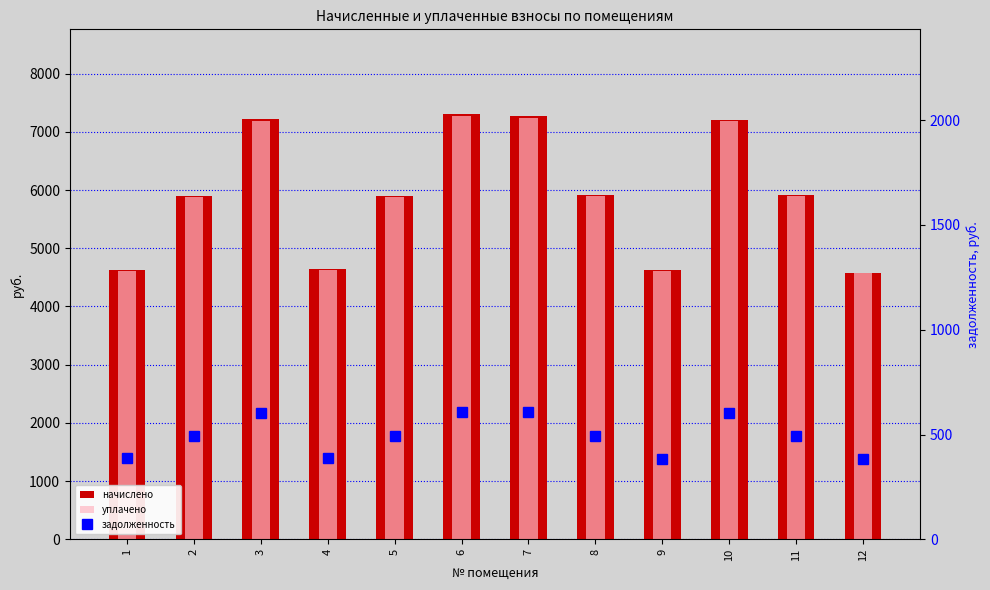

At which category is the sum across all series the highest?

6